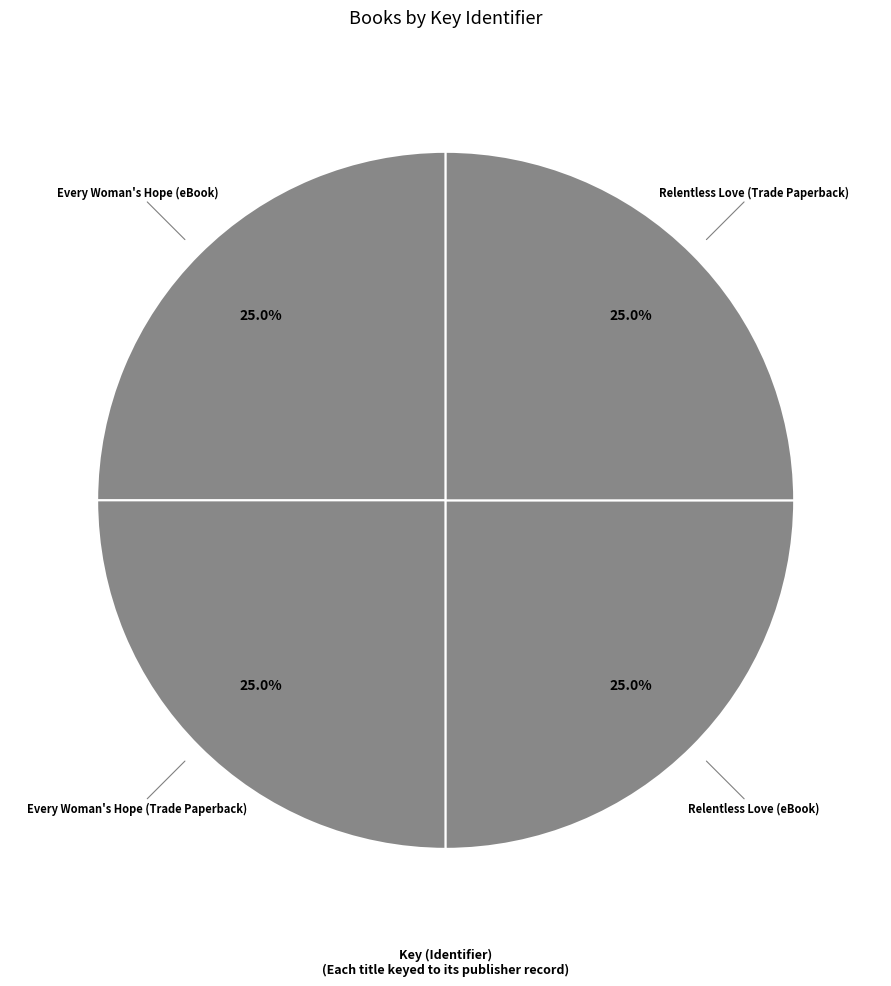

How many segments does this pie chart have?

4